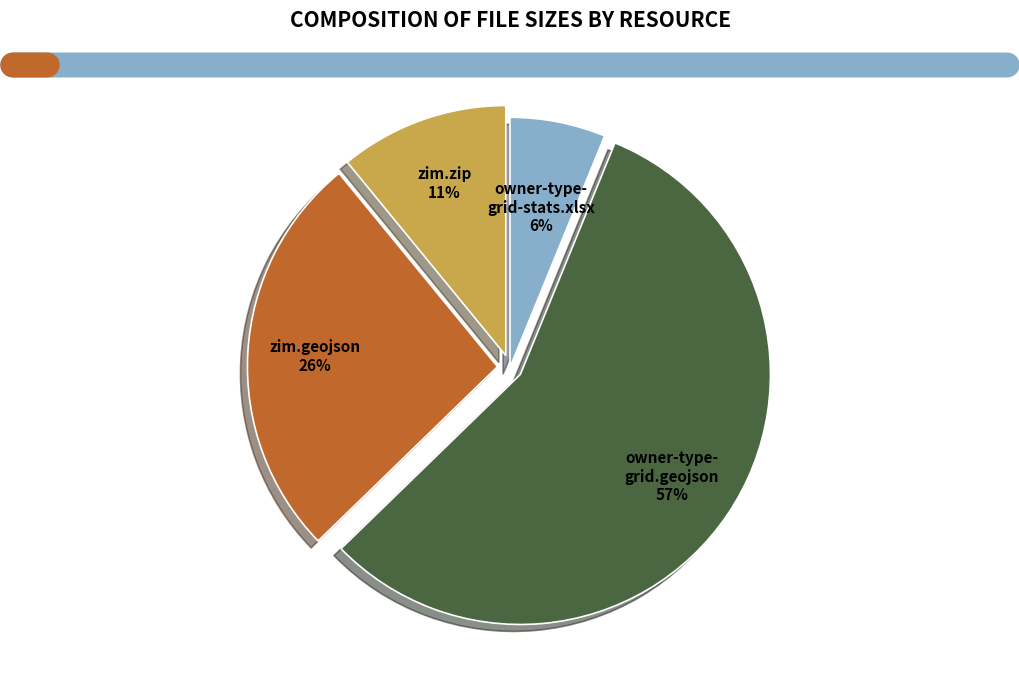

How many slices are in this pie chart?

4